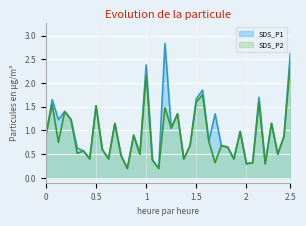

List the series in order of their peak value, lowest first.

SDS_P2, SDS_P1